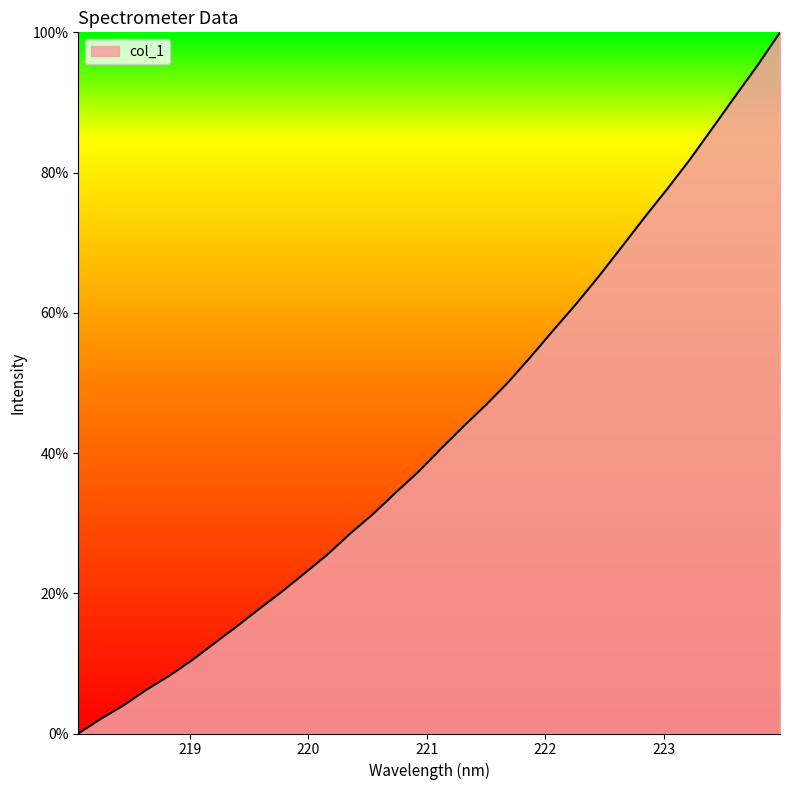

What is the maximum value shown in the chart?

100.0